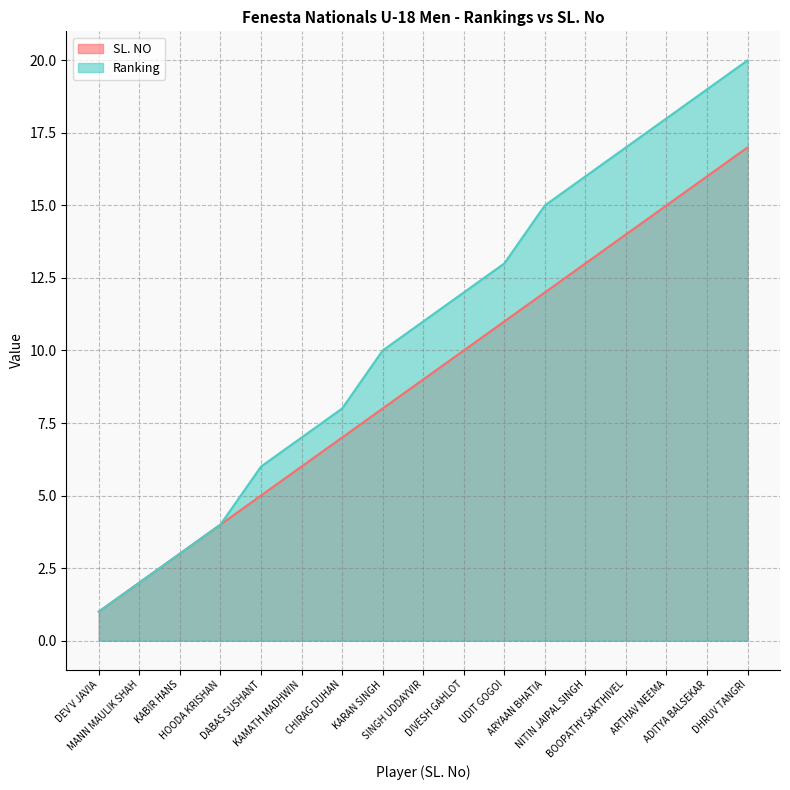

Rank the categories by Ranking value from highest to lowest.

DHRUV TANGRI, ADITYA BALSEKAR, ARTHAV NEEMA, BOOPATHY SAKTHIVEL, NITIN JAIPAL SINGH, ARYAAN BHATIA, UDIT GOGOI, DIVESH GAHLOT, SINGH UDDAYVIR, KARAN SINGH, CHIRAG DUHAN, KAMATH MADHWIN, DABAS SUSHANT, HOODA KRISHAN, KABIR HANS, MANN MAULIK SHAH, DEV V JAVIA